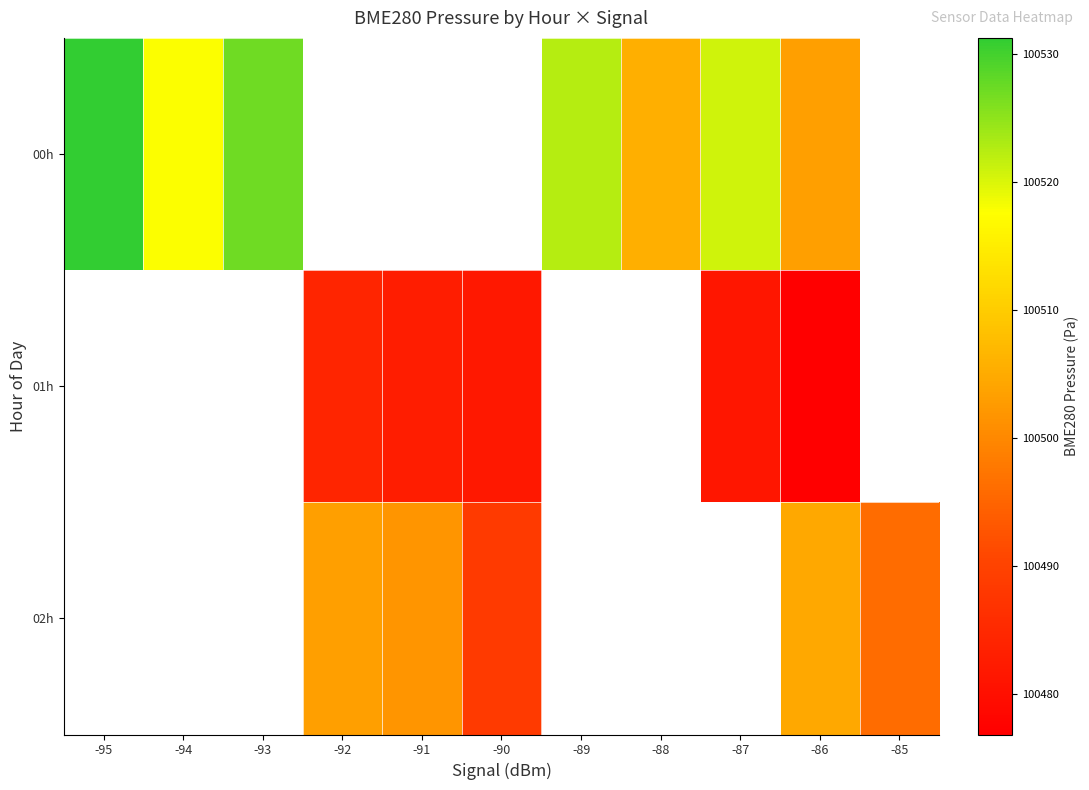

The value of 01h at -86 is 166073.0. True or false?

False